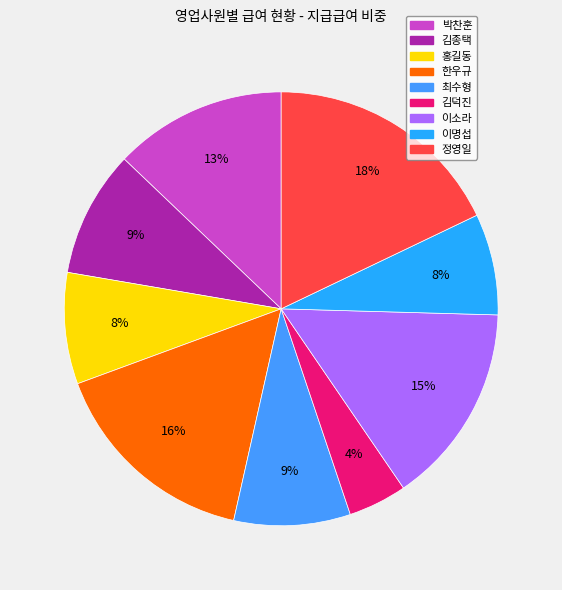

Does 이소라 represent more than half of the total?

No